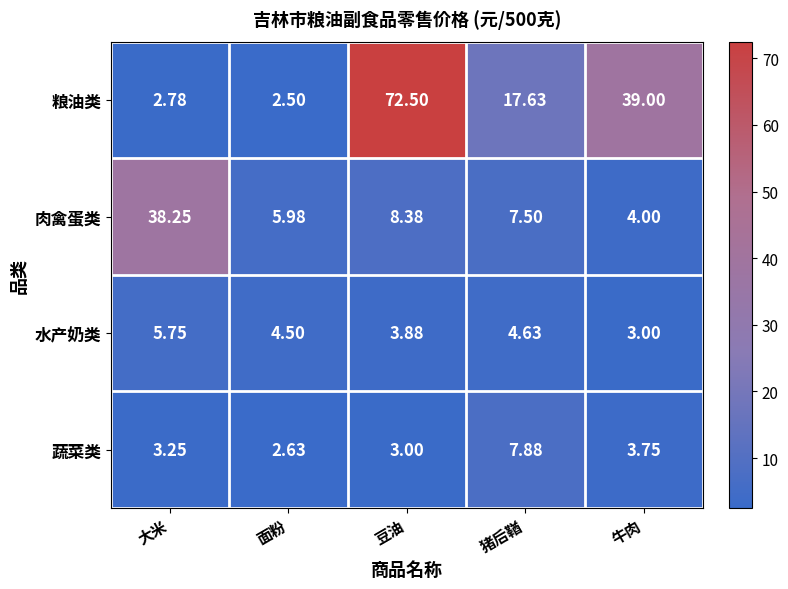

Which series changed the most between 大米 and 面粉?

肉禽蛋类